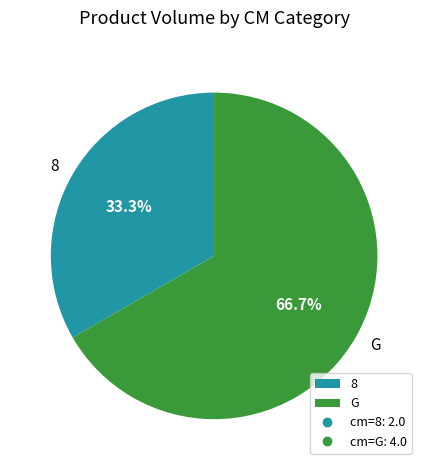

What is the ratio of the value at 8 to the value at G?

0.5